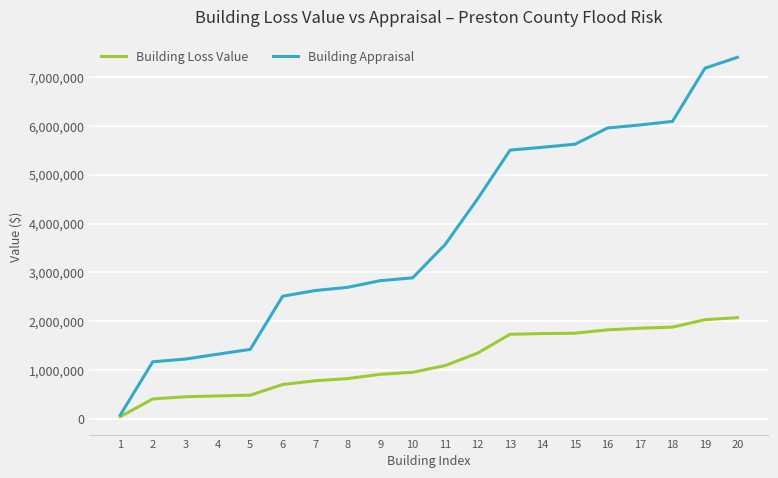

Which series changed the most between 9 and 16?

Building Appraisal